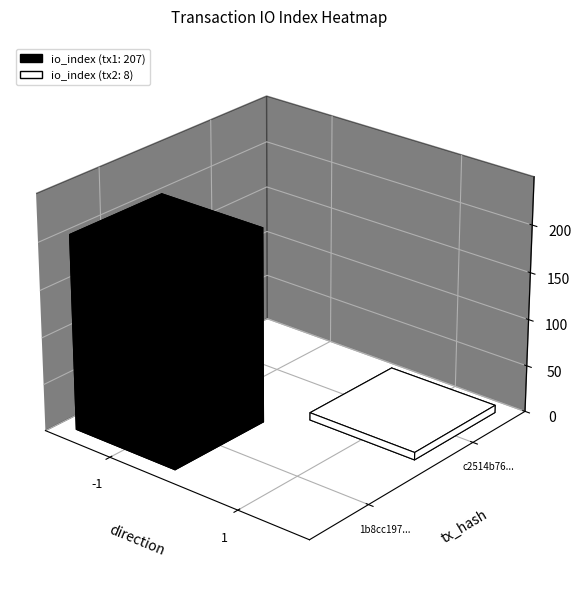

At how many categories does at least one series exceed 182?

1